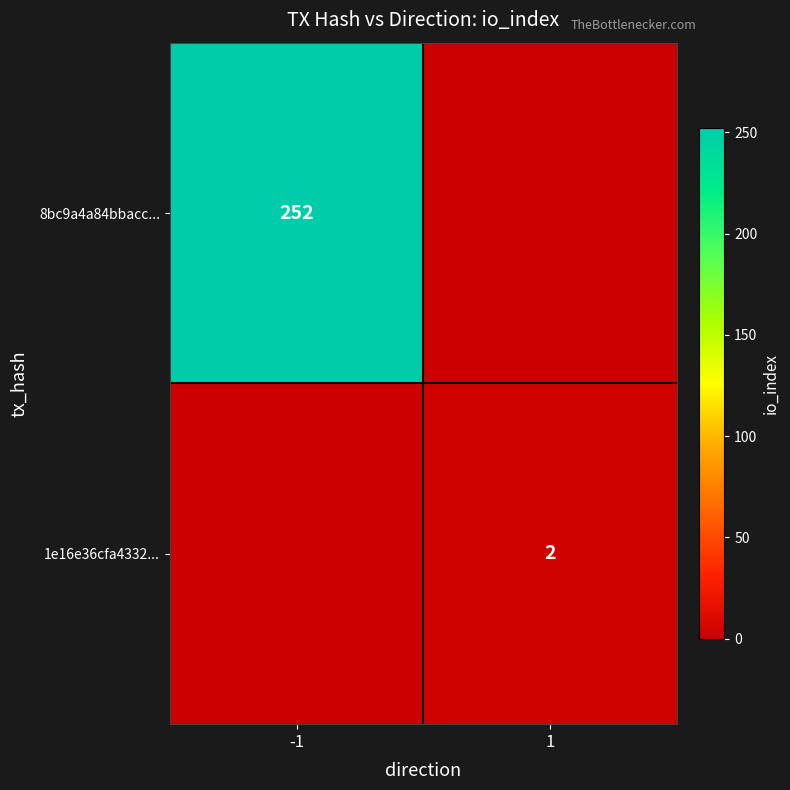

True or false: 8bc9a4a84bbacc... has a value of 62 at -1.

False